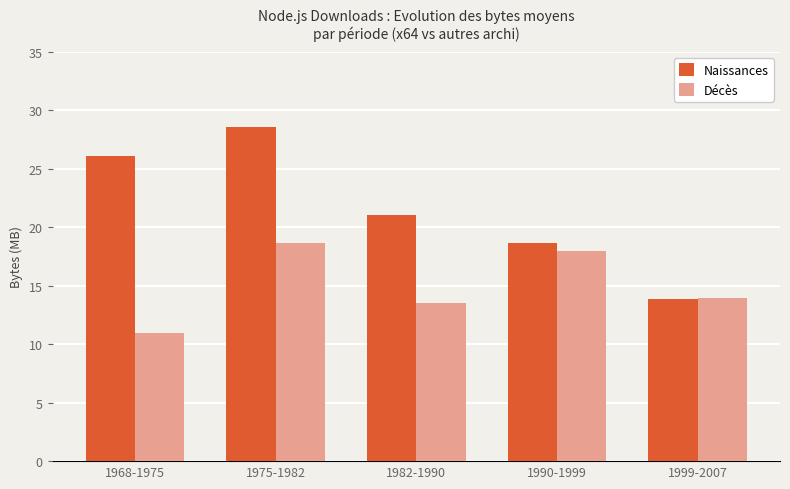

What is the value of the Décès bar at the 2nd from the left?

18.6